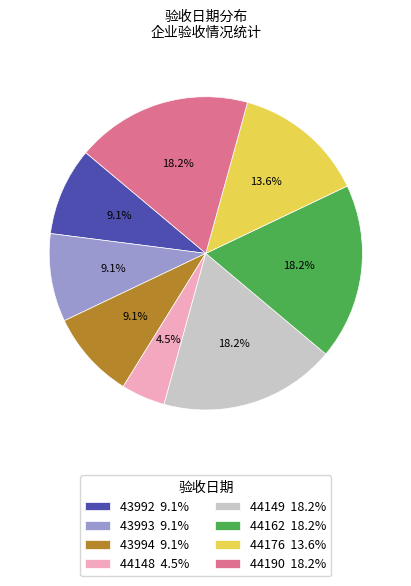

Is there a majority slice in this chart?

No